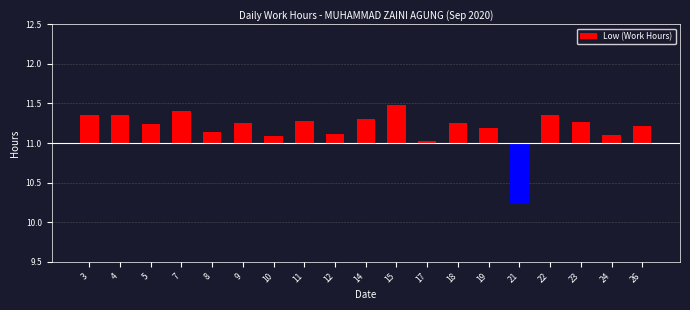

At which label is the value closest to 0?

17